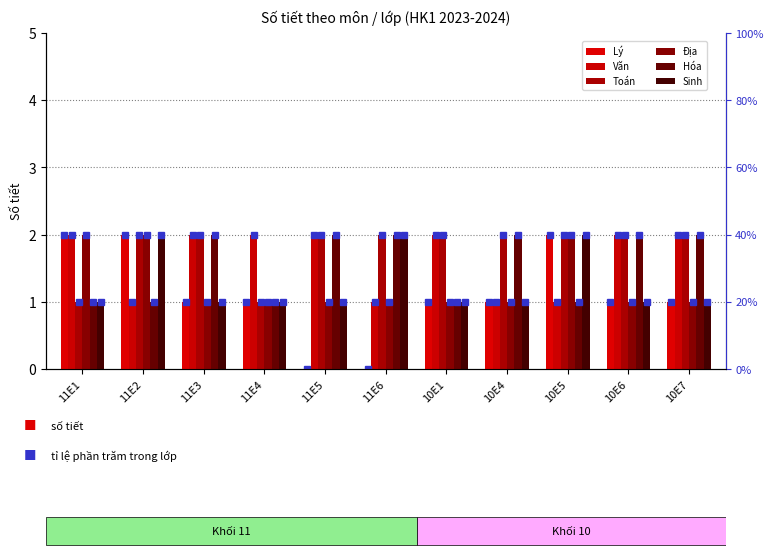

What is the greatest value displayed?

2